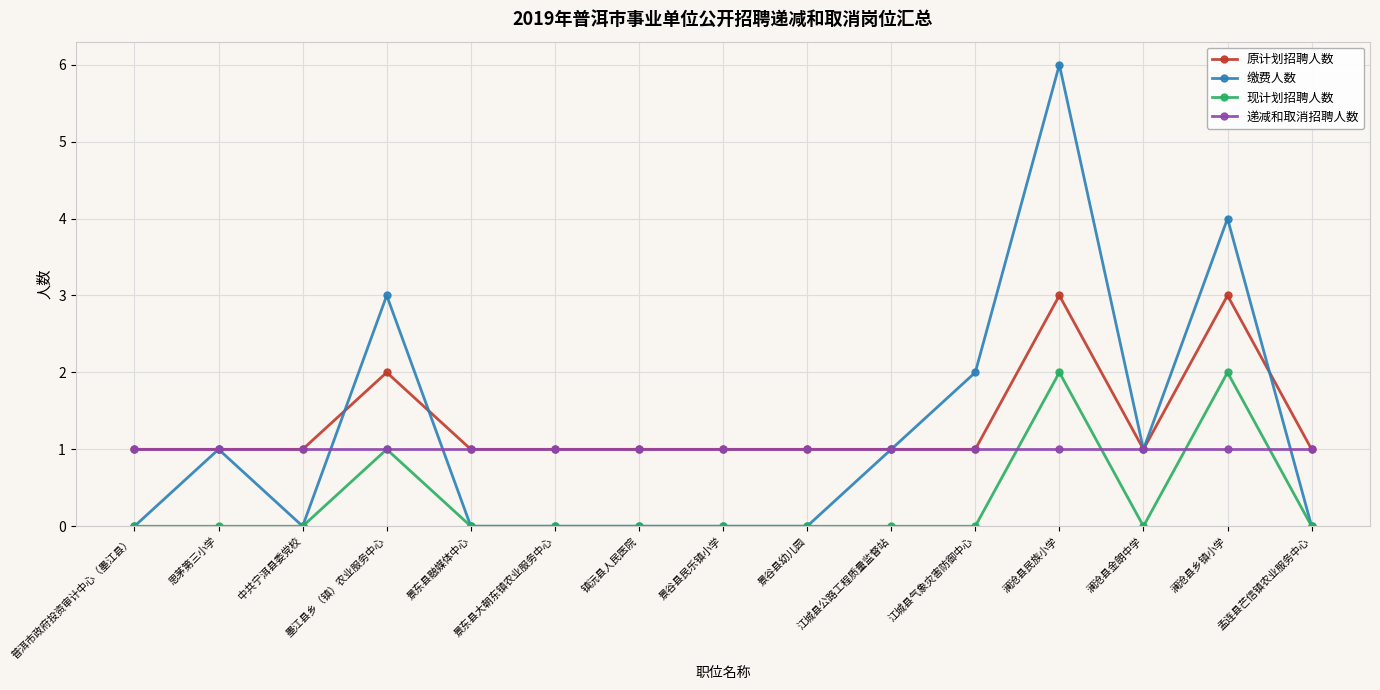

At 澜沧县民族小学, list the series in order from largest to smallest.

缴费人数, 原计划招聘人数, 现计划招聘人数, 递减和取消招聘人数